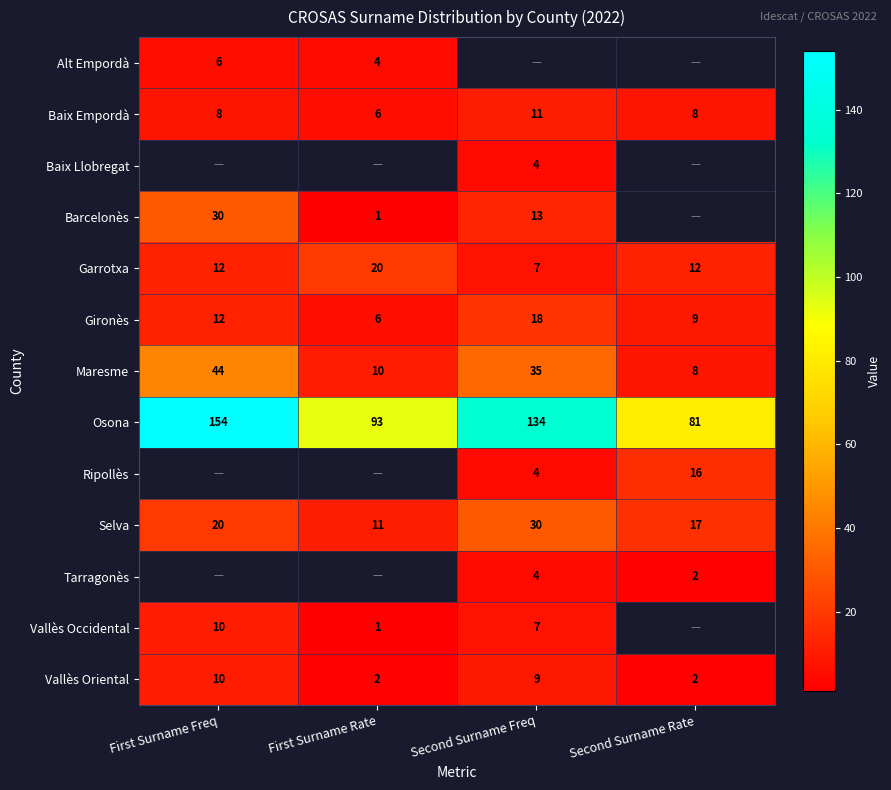

Where is Vallès Oriental nearest to the value 6?

Second Surname Freq